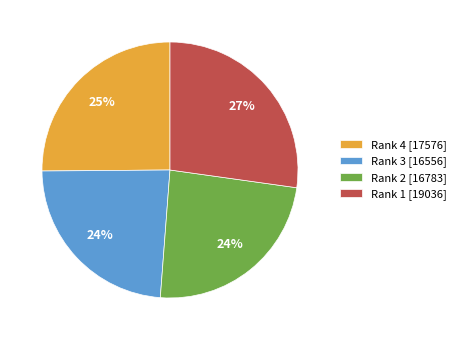

To the nearest percent, what portion does Rank 1 [19036] represent?

27%